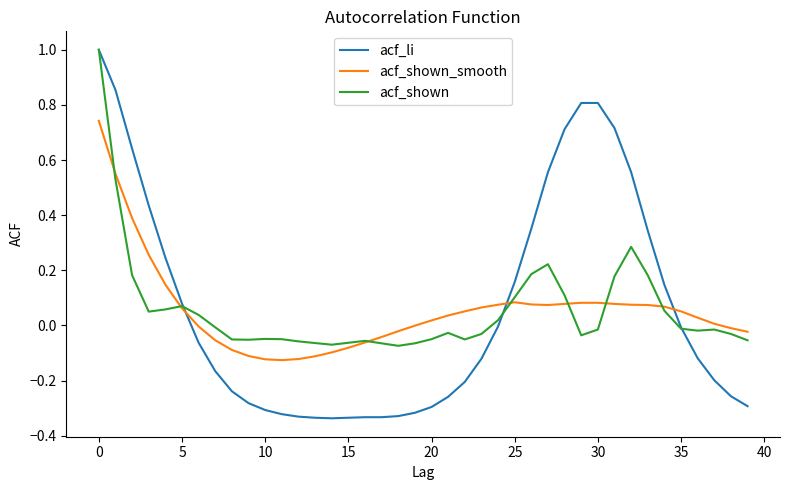

Which series has the widest spread of values?

acf_li